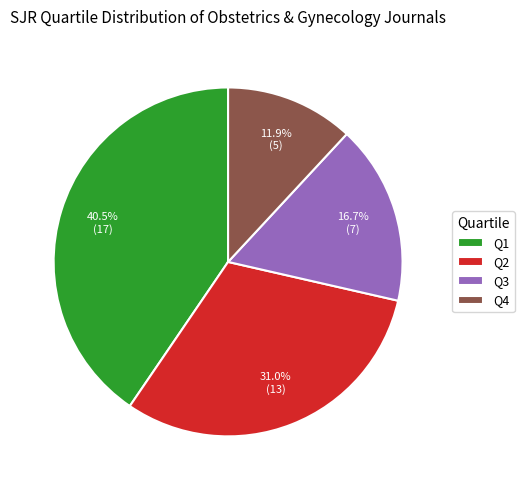

Does Q4 account for over 50% of the chart?

No